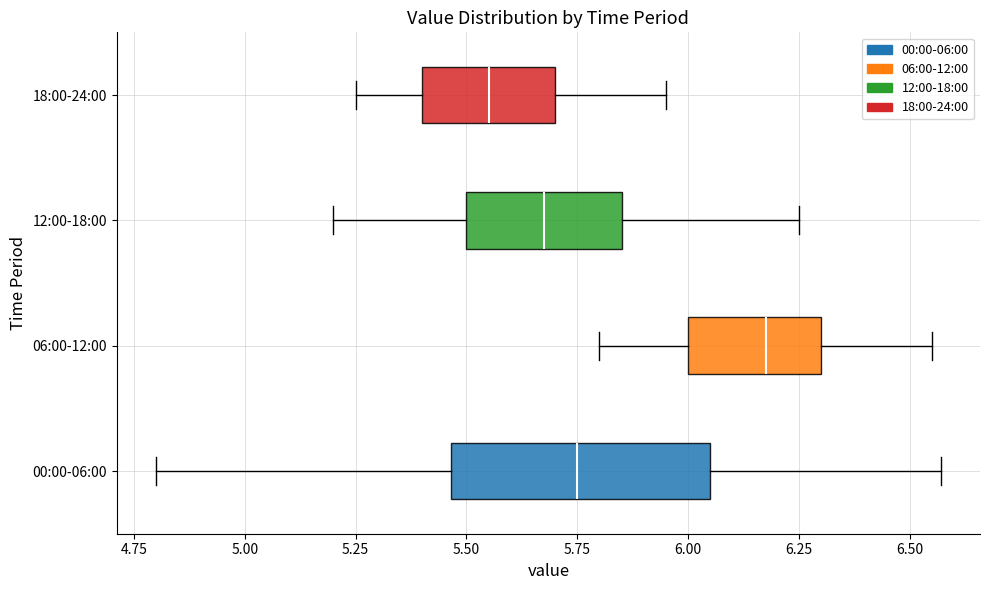

Which box is the widest, from its left edge to its right edge?

00:00-06:00